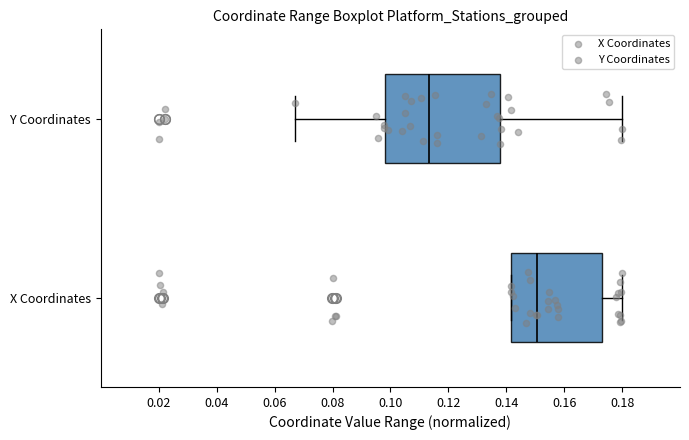

Where is the left edge of the box for Y Coordinates on the x-axis? The values are not printed on the chart, so give them approximately, as read against the axis.

0.098